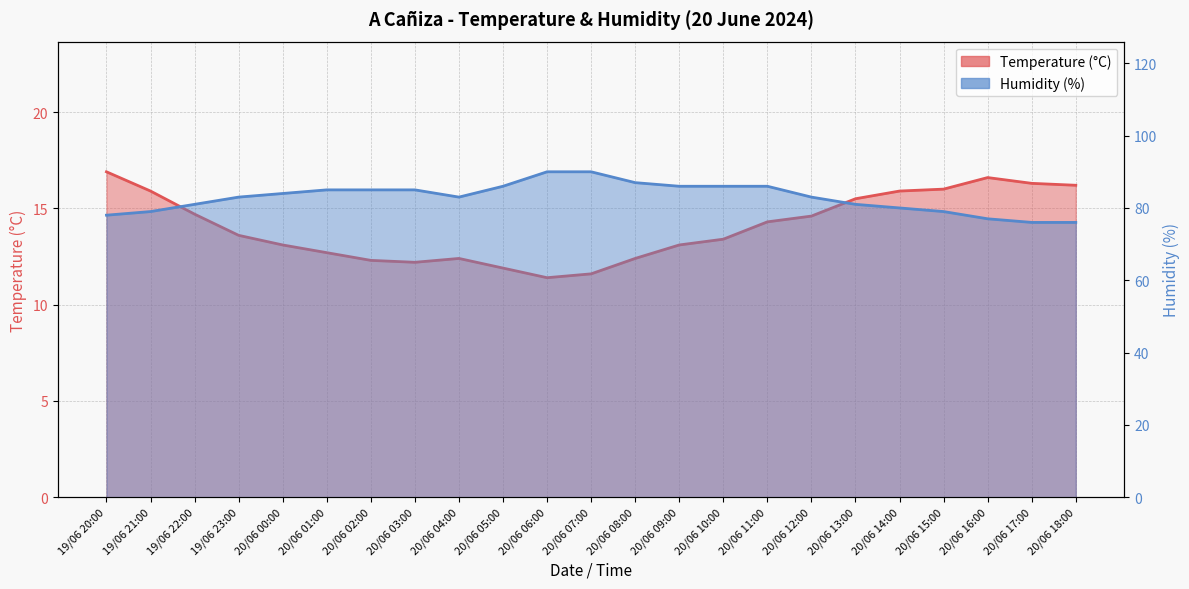

What value does the Humidity (%) series have at 20/06 00:00?

84.0